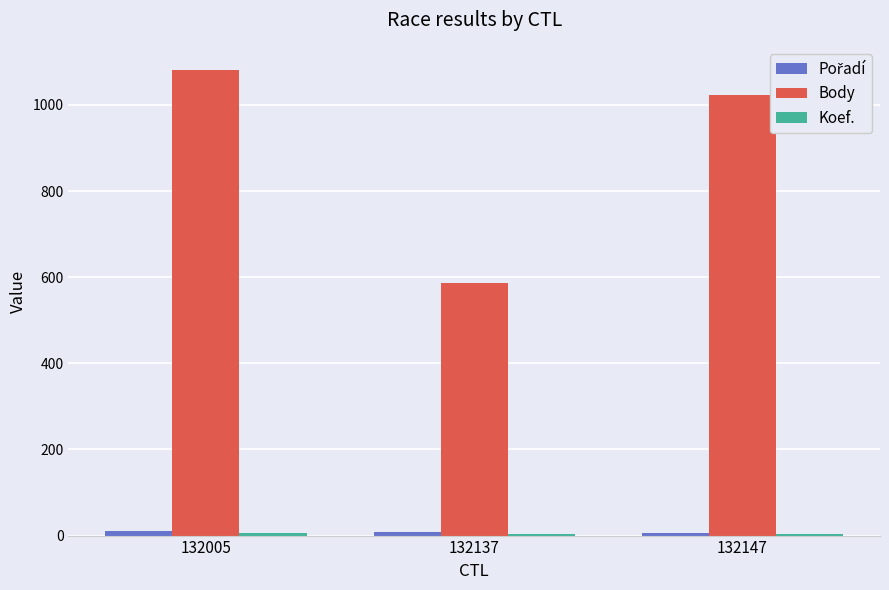

What is the smallest value displayed?

4